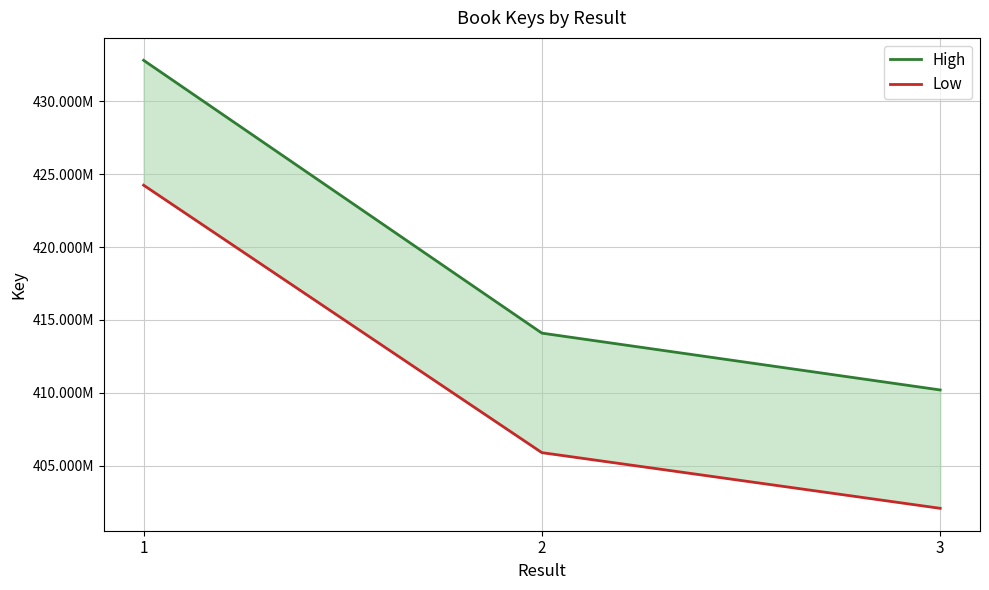

At which label does High first exceed 414092108?

1